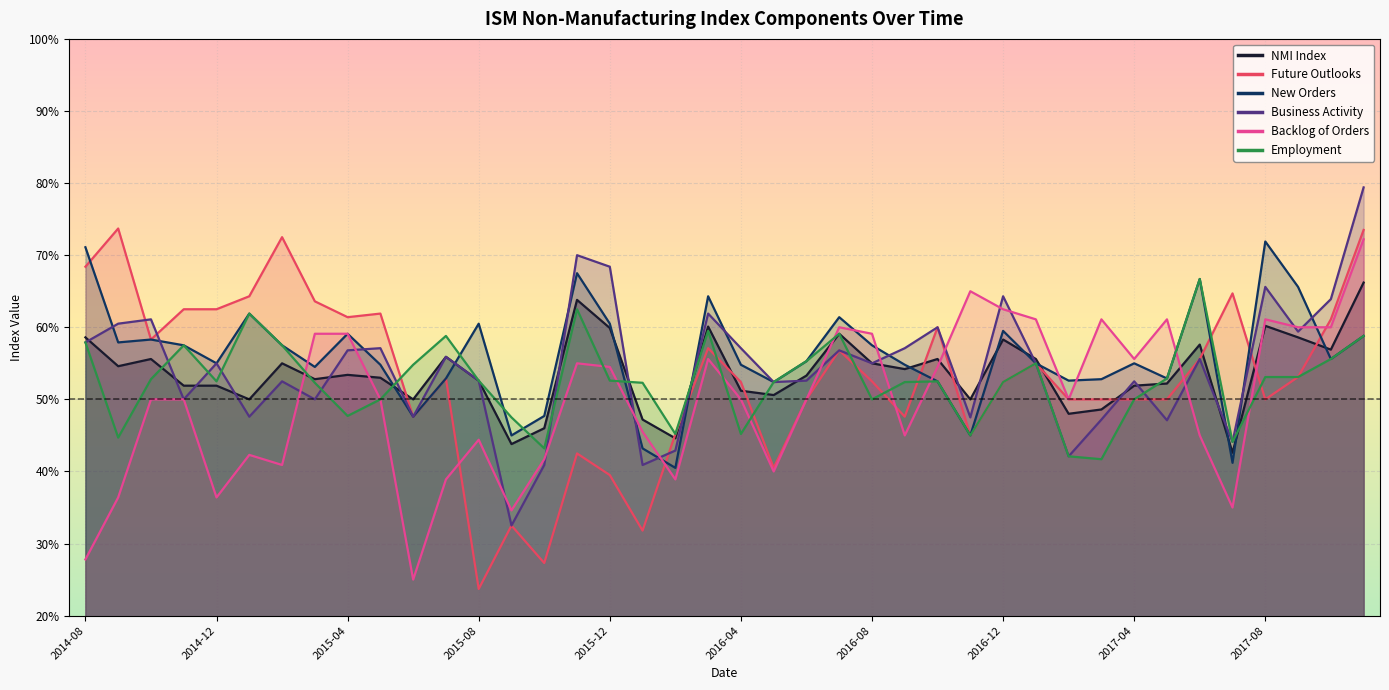

What is the value of the Future Outlooks point at the 30th from the left?

55.0